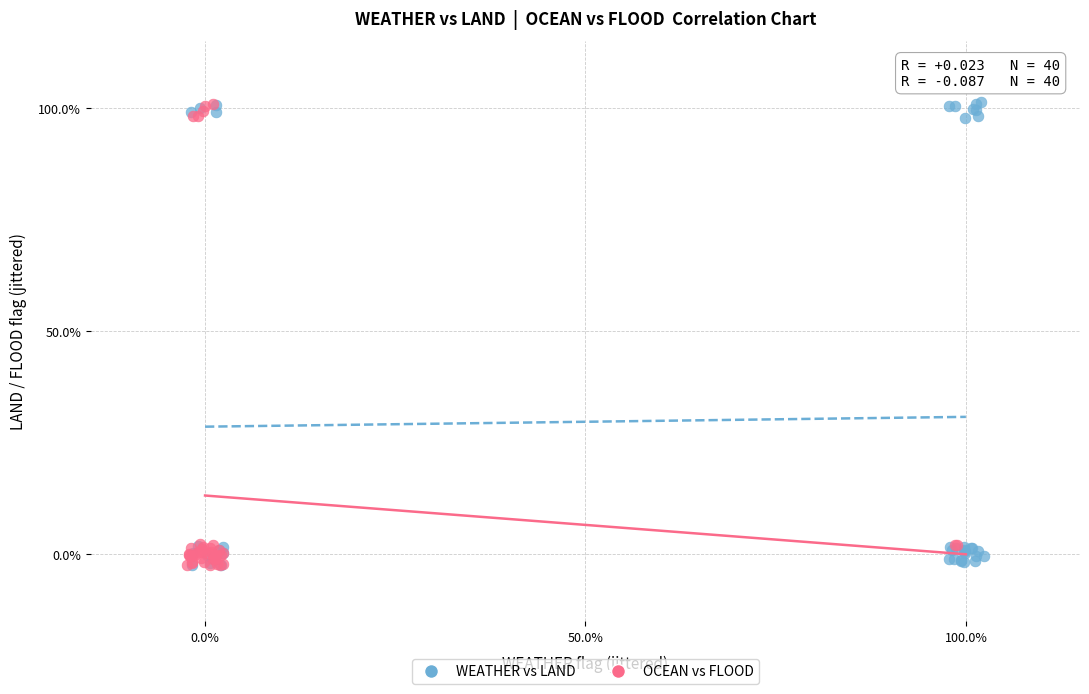

What are all the series names shown in the legend?

WEATHER vs LAND, OCEAN vs FLOOD